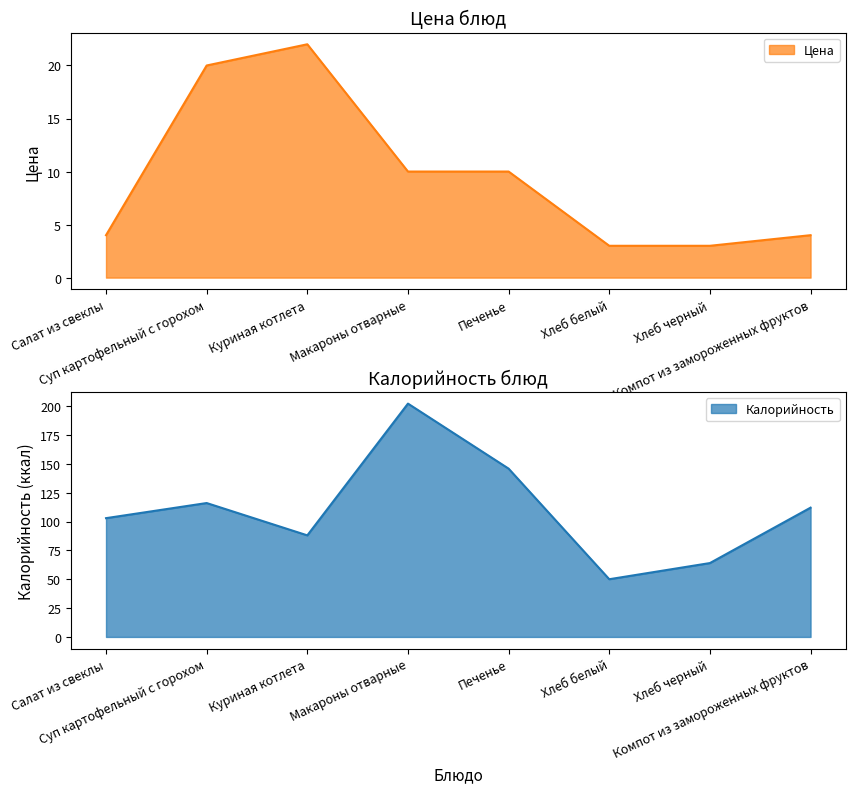

The value of Цена at Салат из свеклы is 1.2. True or false?

False